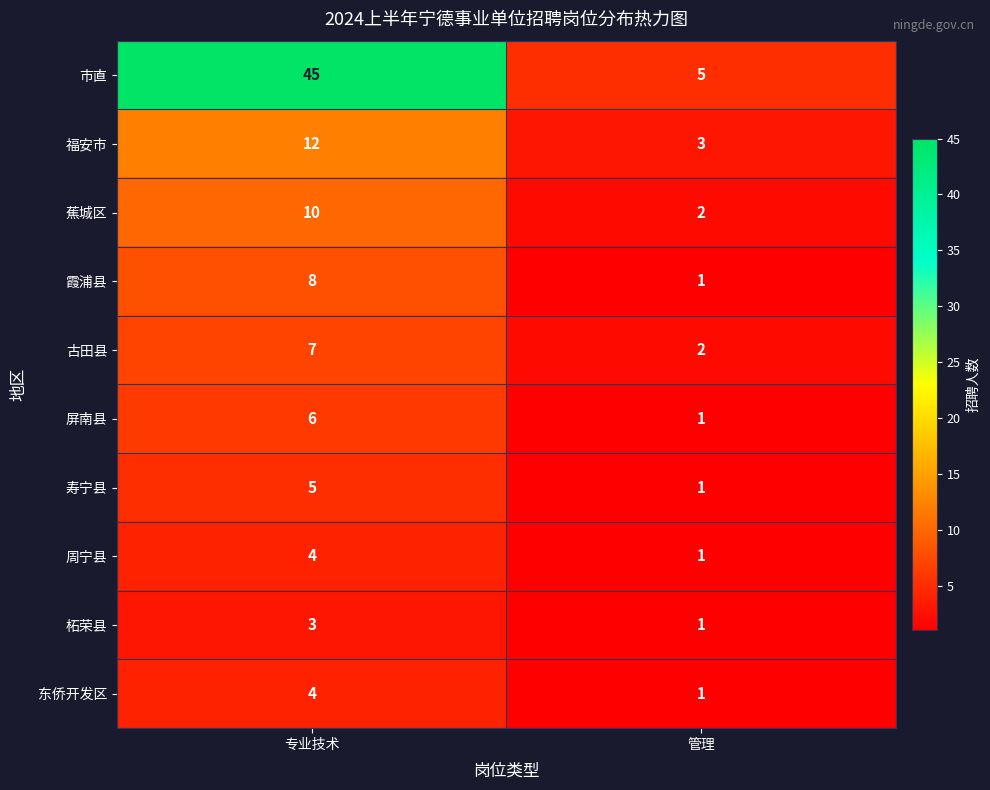

Which series has the largest total across all categories?

市直